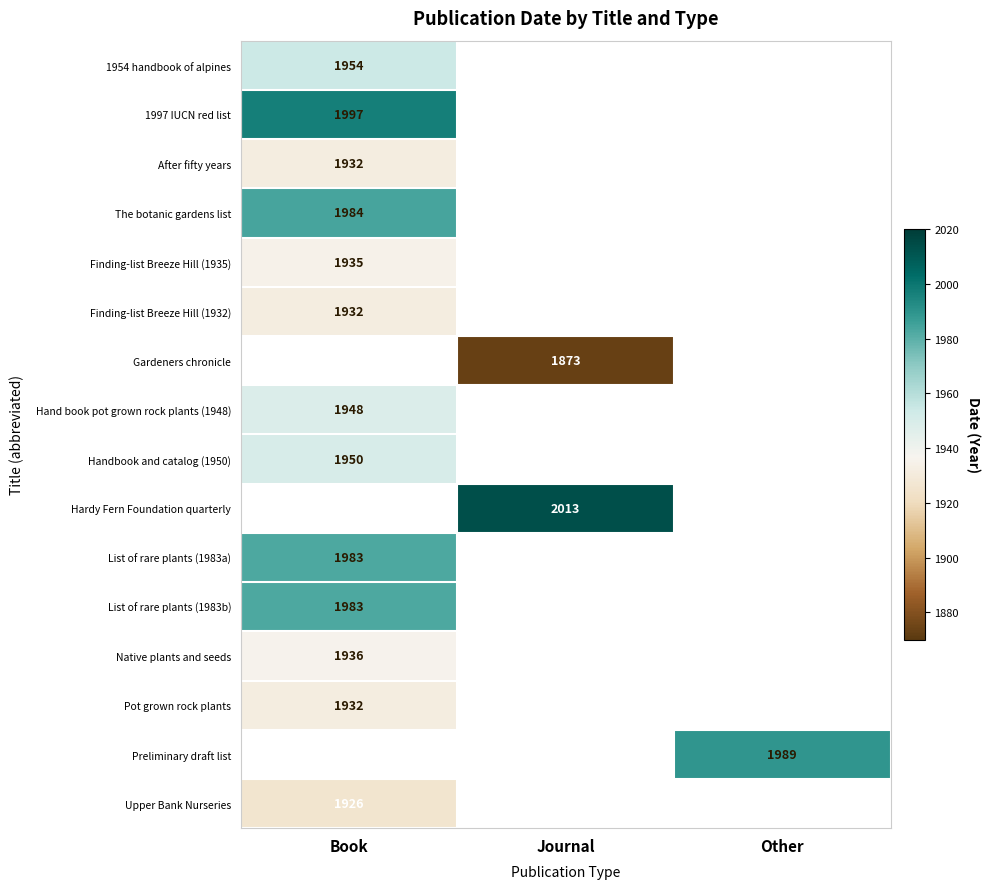

Is it true that Preliminary draft list equals 3546 at Other?

False